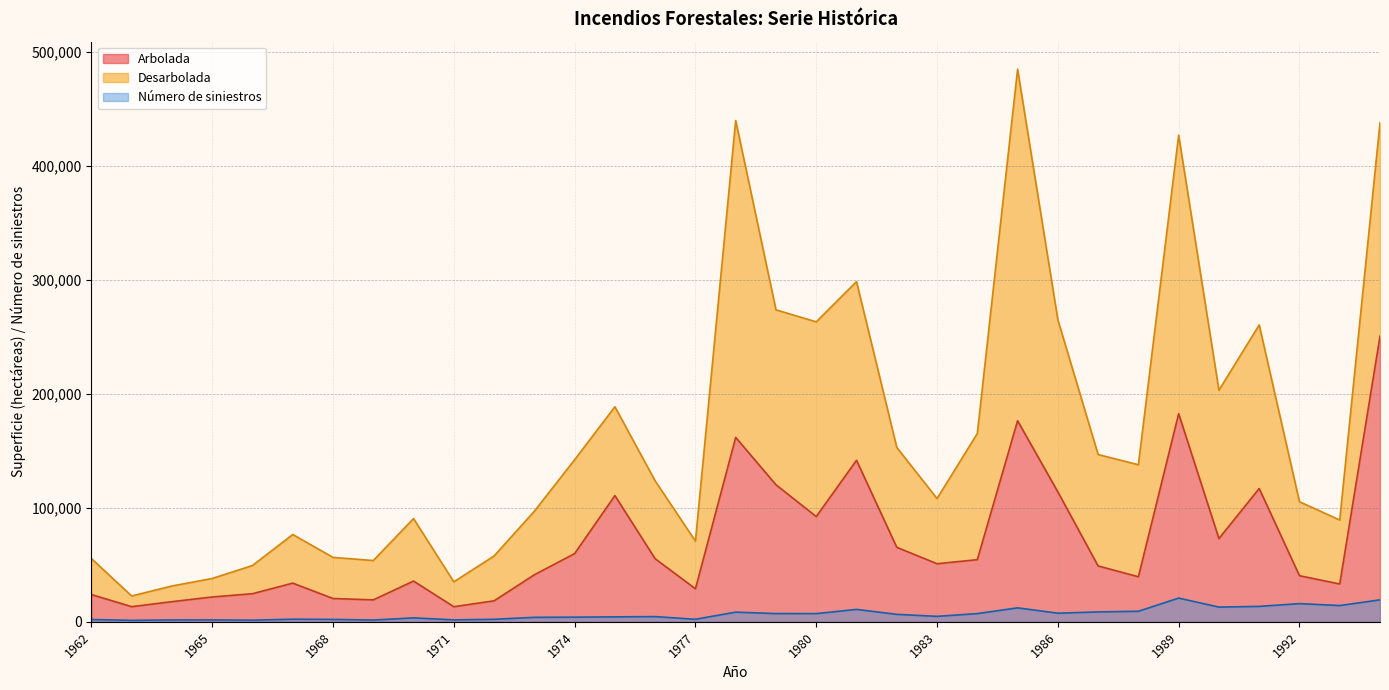

True or false: Arbolada and Número de siniestros intersect in this chart.

False